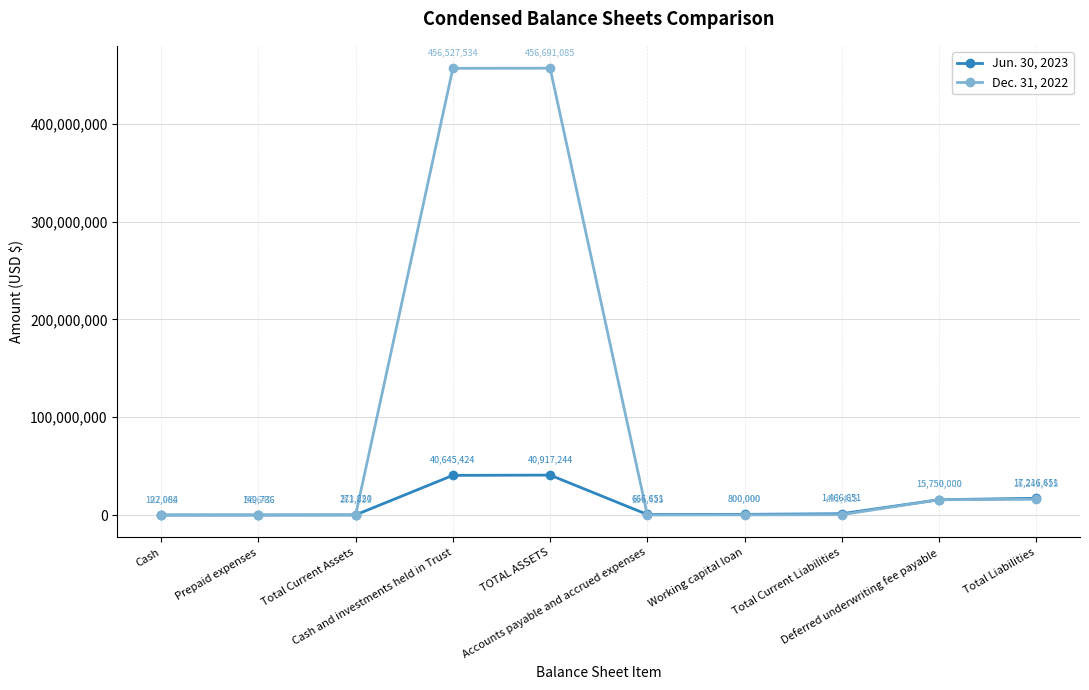

What is the label of the 4th point from the left?

Cash and investments held in Trust